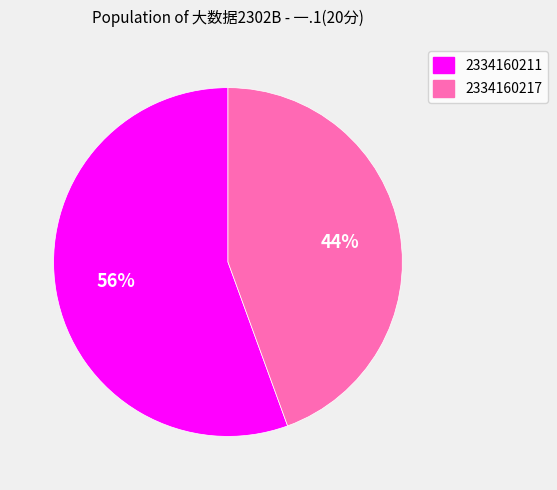

Which category has the smallest portion of the pie?

2334160217